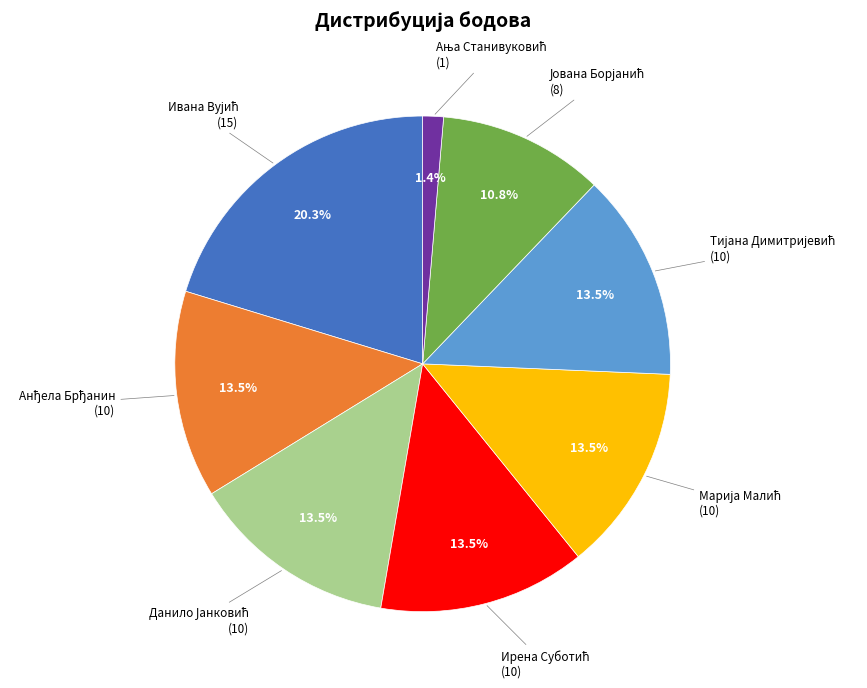

Does any single category account for the majority?

No